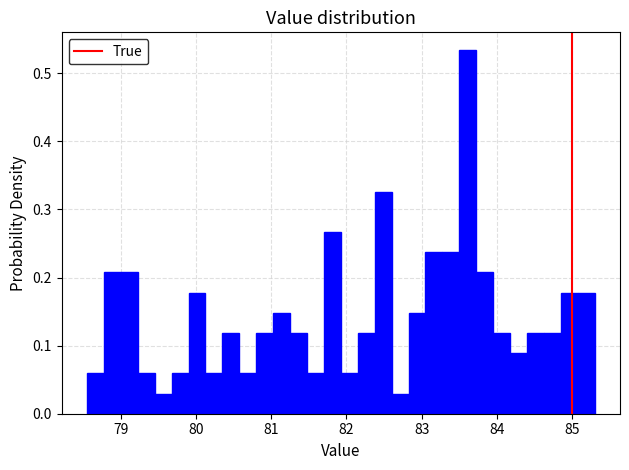

Read against the x-axis, roughly where is the centre of the tallest bar?

83.6